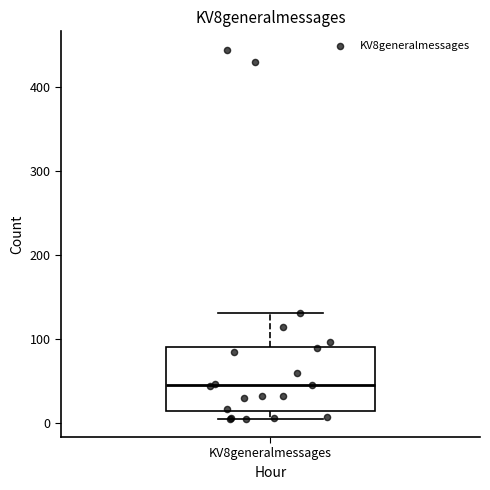

Read this box plot against the y-axis: the position of the median line, the range covered by the box, and the ends of both whiskers. The values are not printed on the chart, so give them approximately, as read against the axis.

median 40, box 10 to 90, whiskers 10 (just below the box's lower edge) to 130